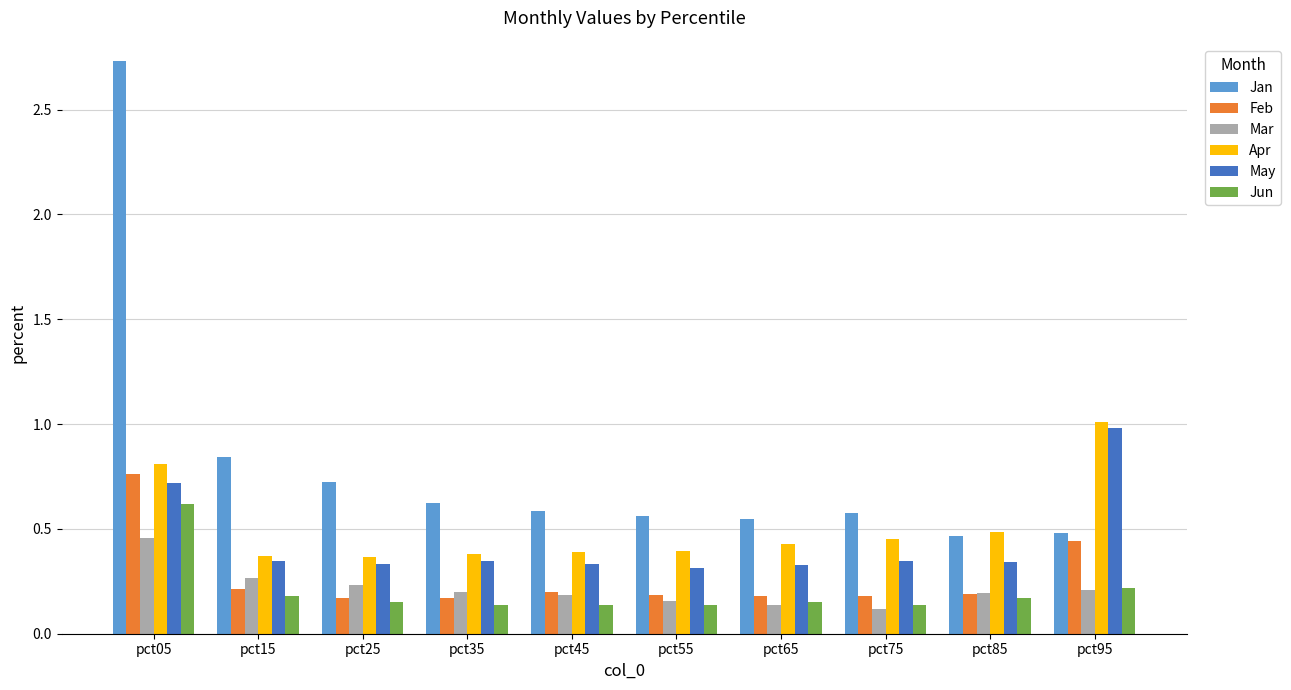

What is the sum of the Jan values at pct25 and pct95?

1.2